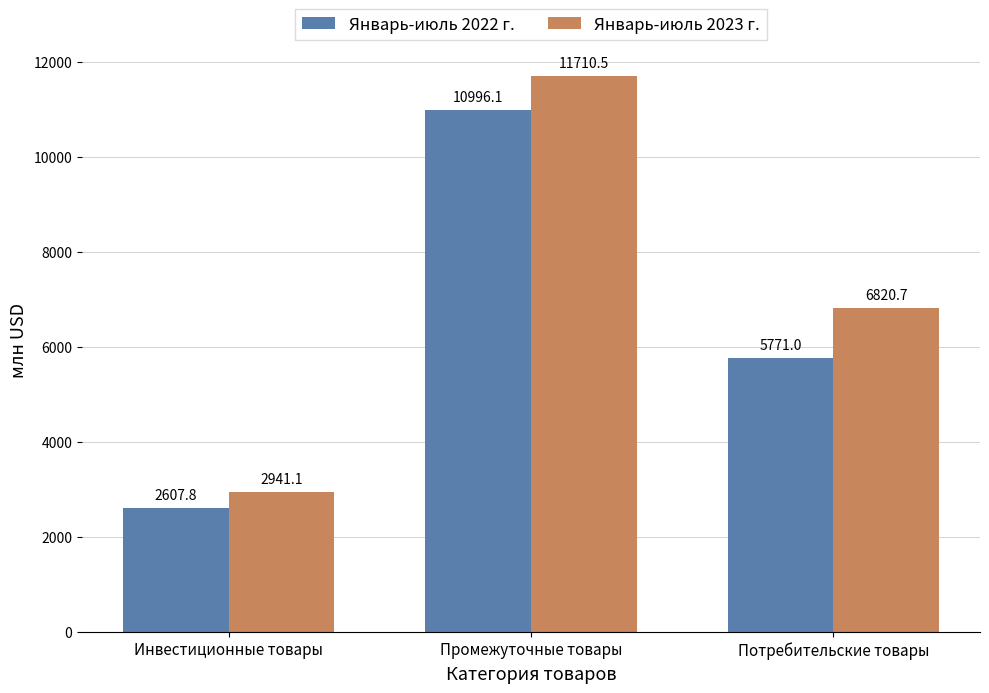

Reading left to right, transcribe all the data shown in this chart.

Январь-июль 2022 г.: Инвестиционные товары=2607.8	Промежуточные товары=10996.1	Потребительские товары=5771.0
Январь-июль 2023 г.: Инвестиционные товары=2941.1	Промежуточные товары=11710.5	Потребительские товары=6820.7